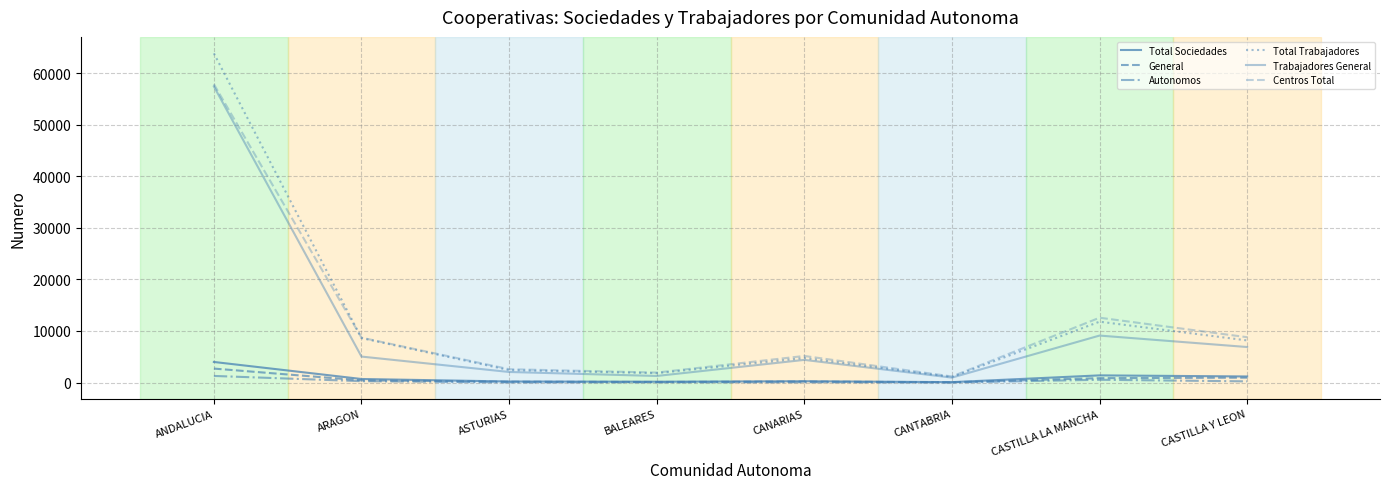

At which category is the sum across all series the highest?

ANDALUCIA